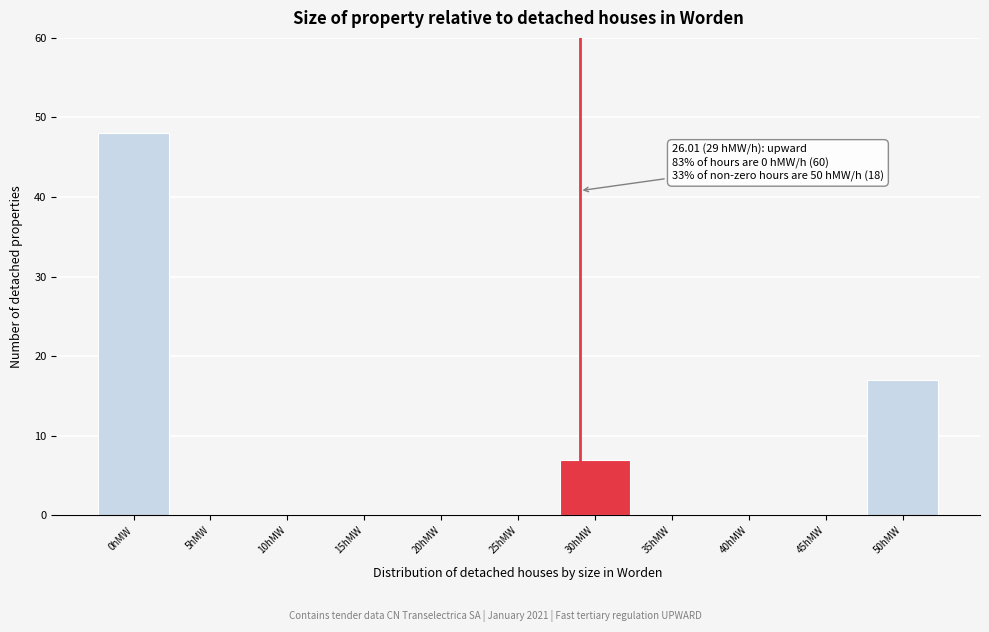

Which range on the x-axis has the tallest bar?

-2.5 to 2.5